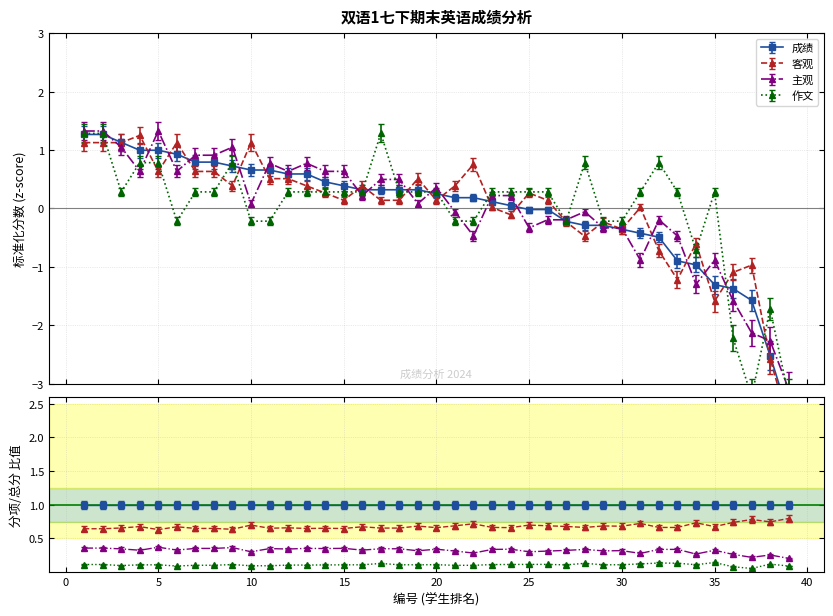

How many lines are shown in the chart?

4